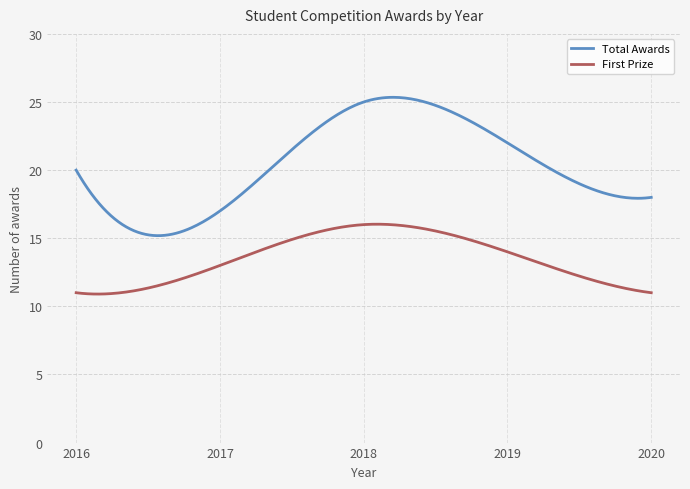

What is the greatest value displayed?

25.3